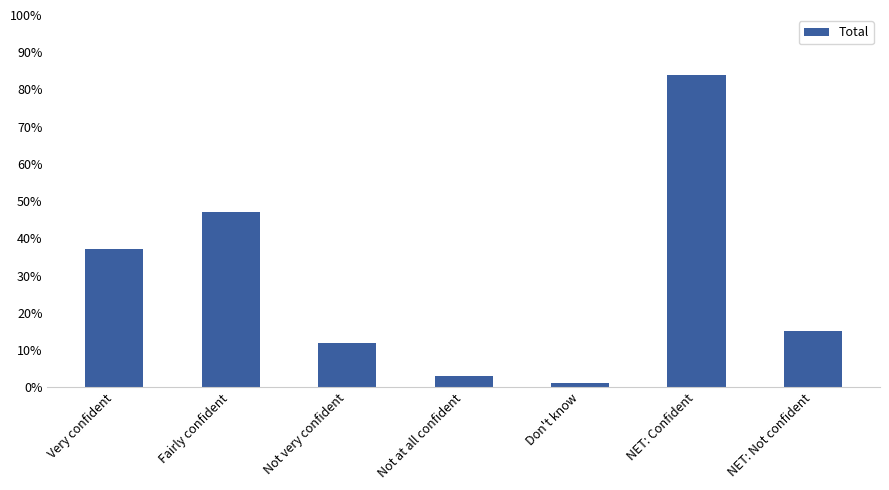

List the labels in order of value, largest first.

NET: Confident, Fairly confident, Very confident, NET: Not confident, Not very confident, Not at all confident, Don't know